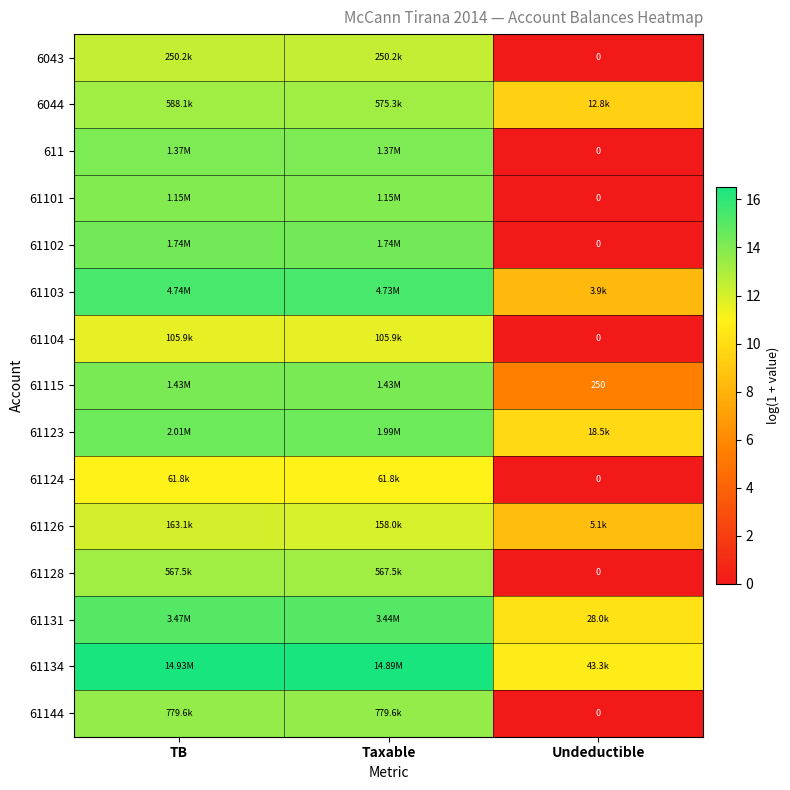

Count the number of categories in the chart.

3